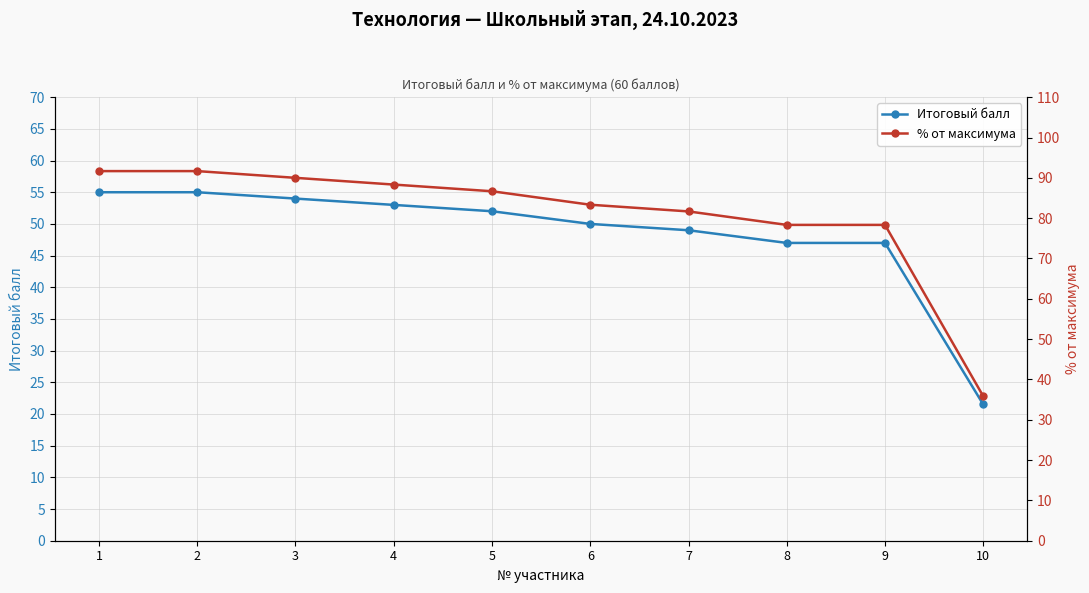

What is the minimum value shown in the chart?

21.5